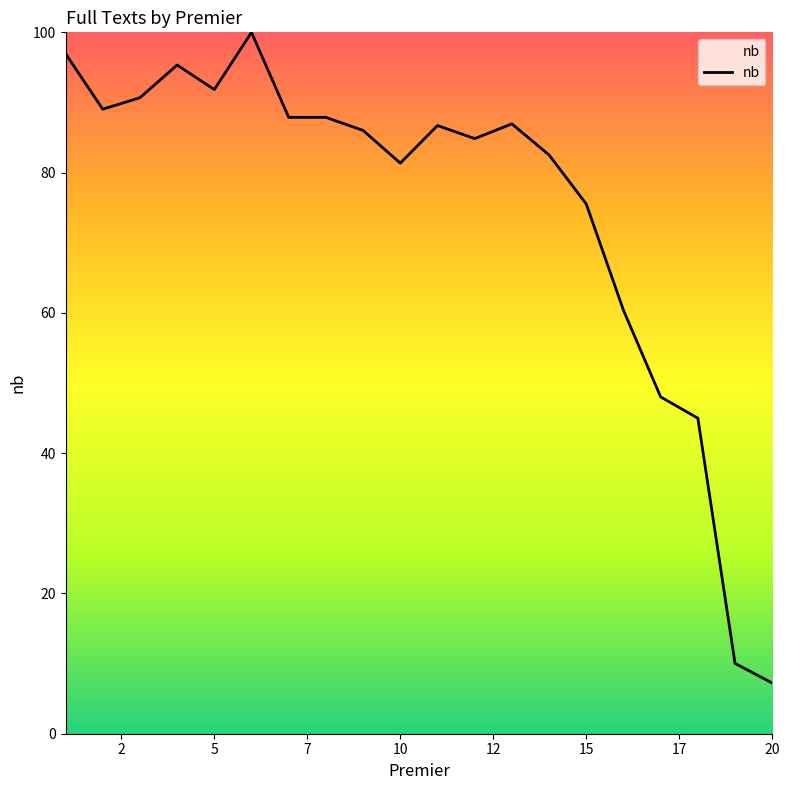

What is the smallest value displayed?

7.2